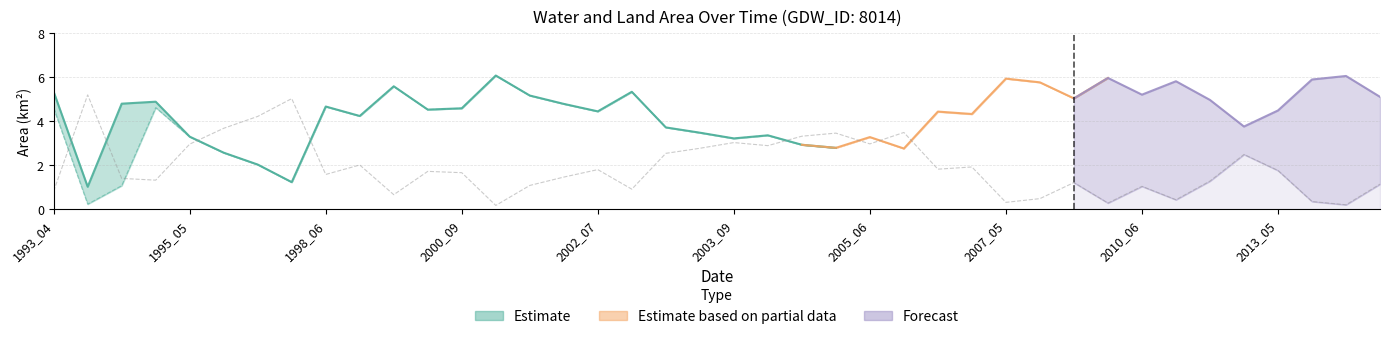

What is the minimum value shown in the chart?

0.2